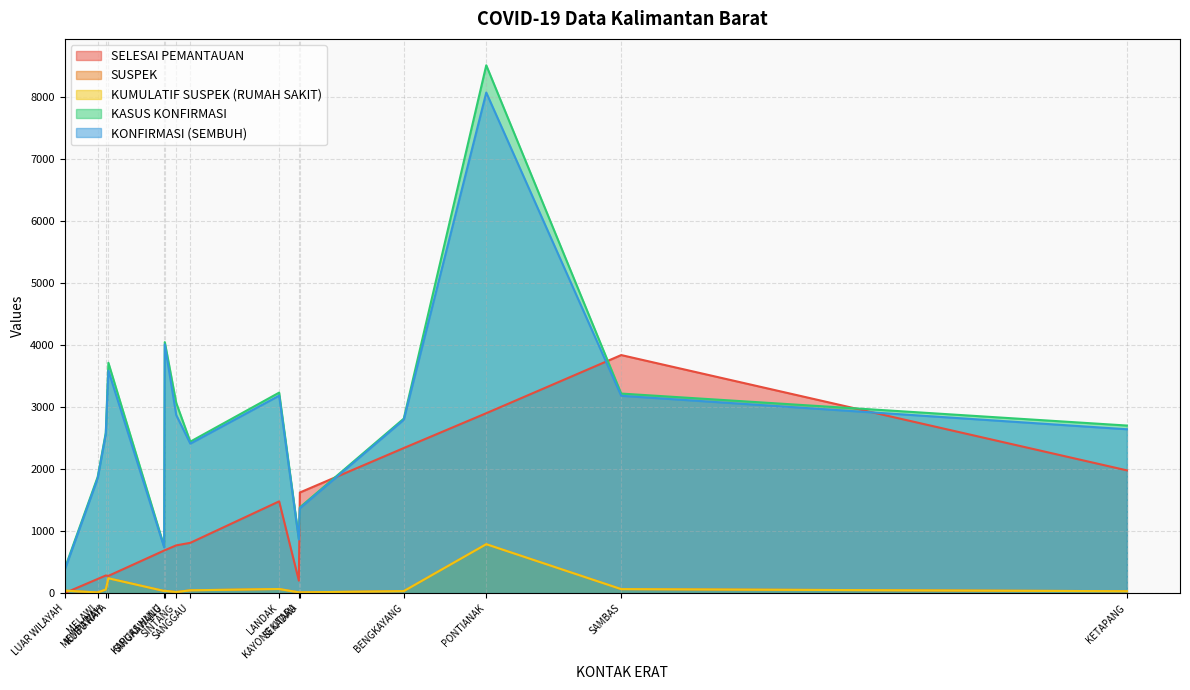

What is the maximum value for SUSPEK?

789